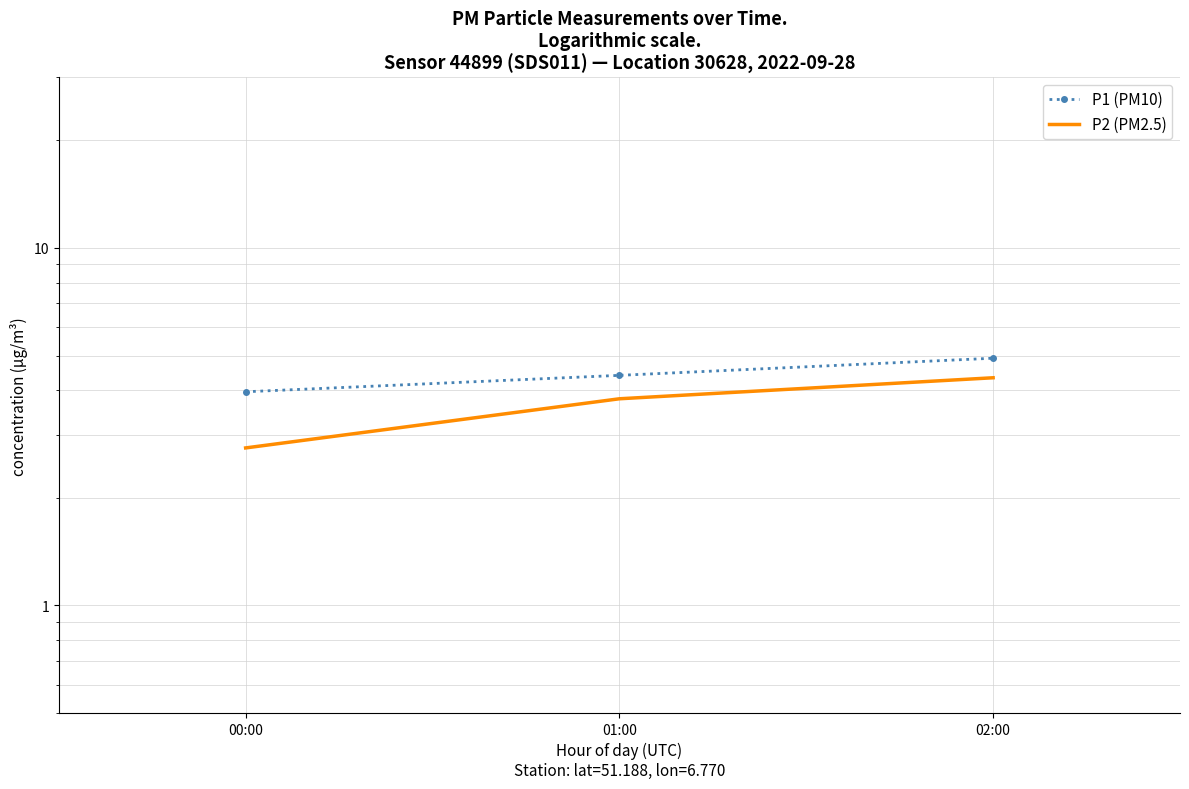

What value does the P2 (PM2.5) series have at 01:00?

3.8